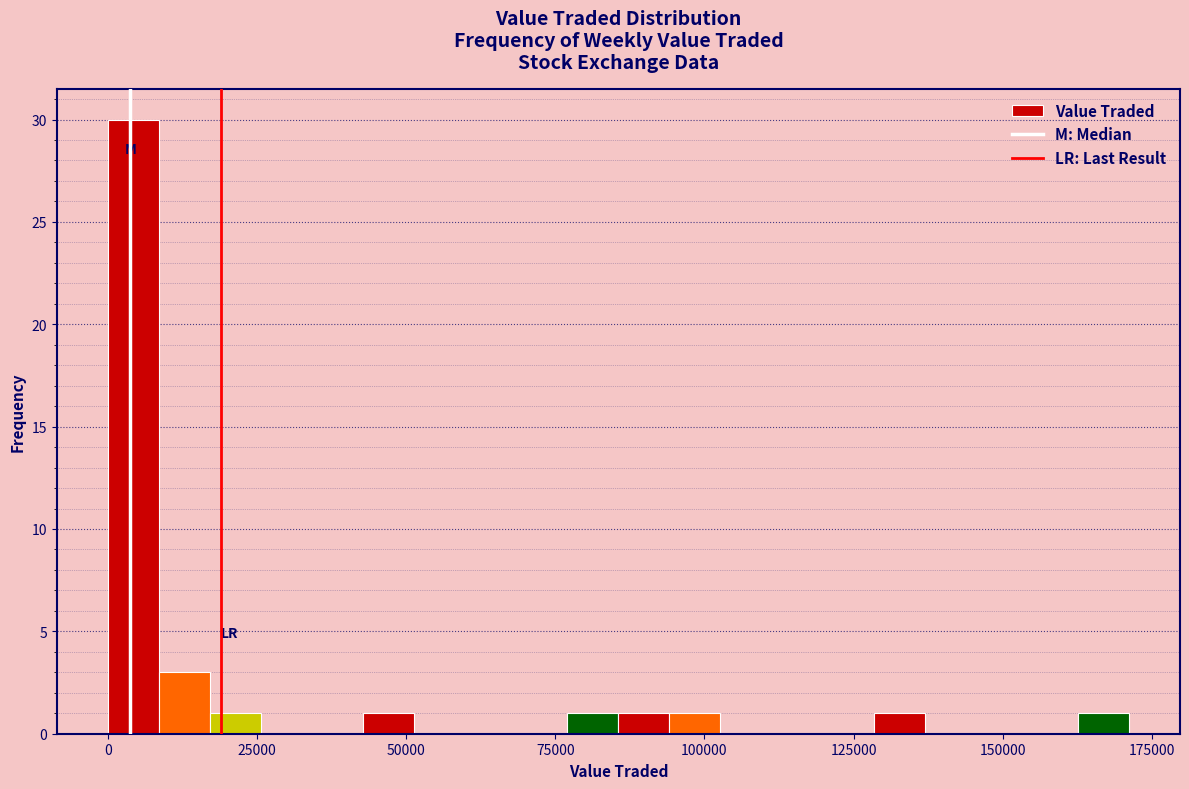

Around what value on the x-axis is the tallest bar? Give the approximate position of its centre, as read against the axis.

5000